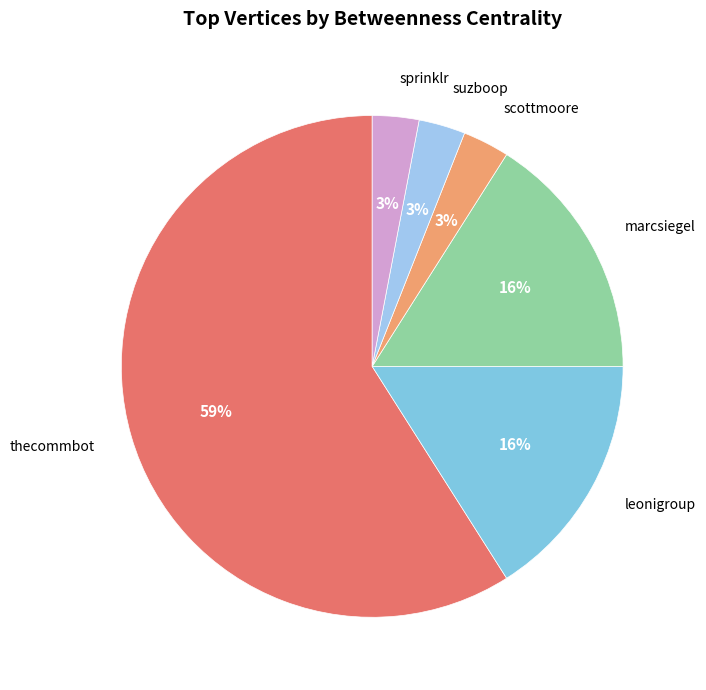

Is there a majority slice in this chart?

Yes